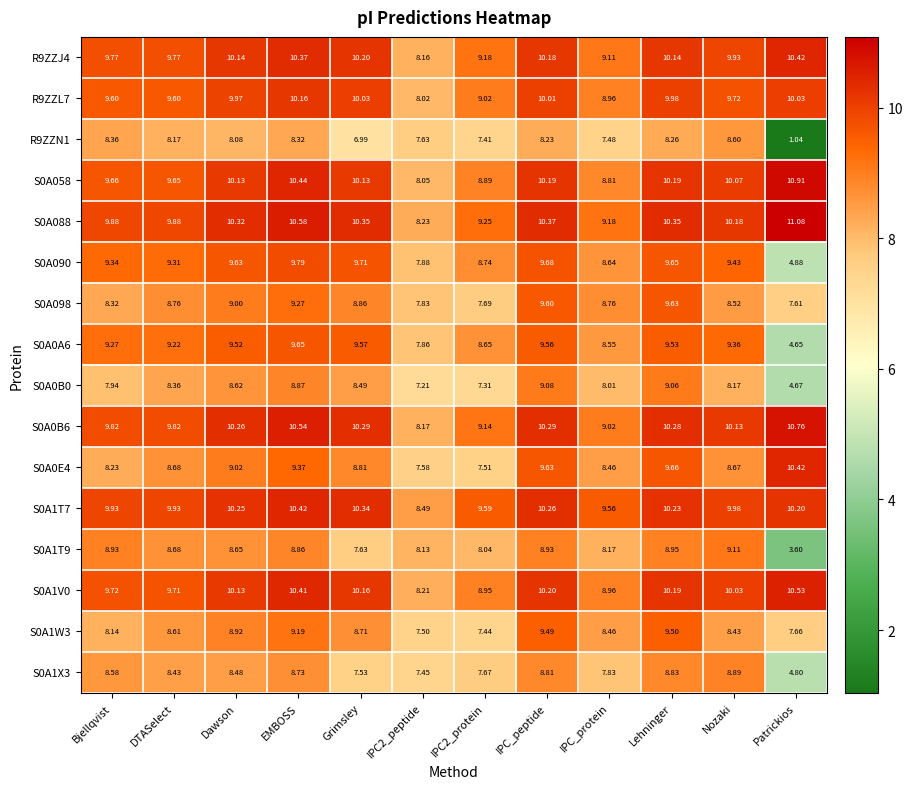

Which category has the highest value across all series?

Patrickios